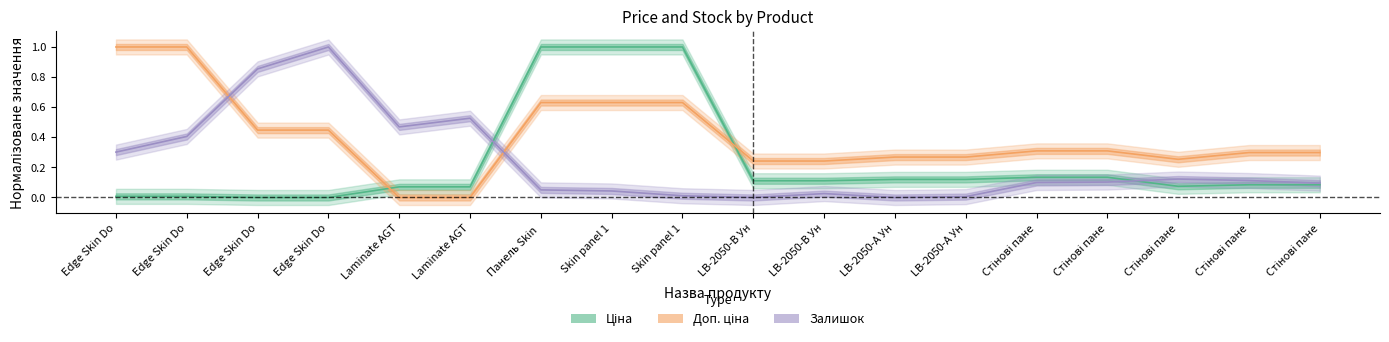

Which series ends up on top after the final intersection of Ціна and Доп. ціна?

Доп. ціна